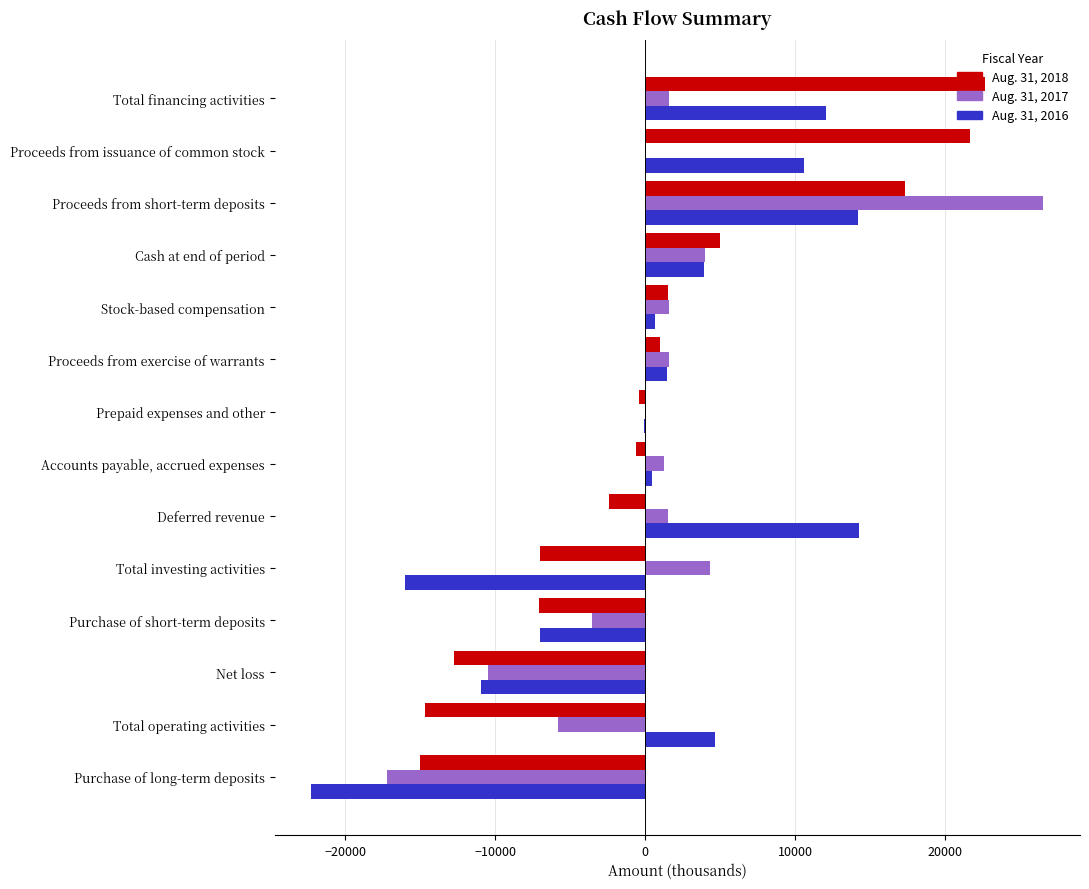

How many series are shown in this chart?

3